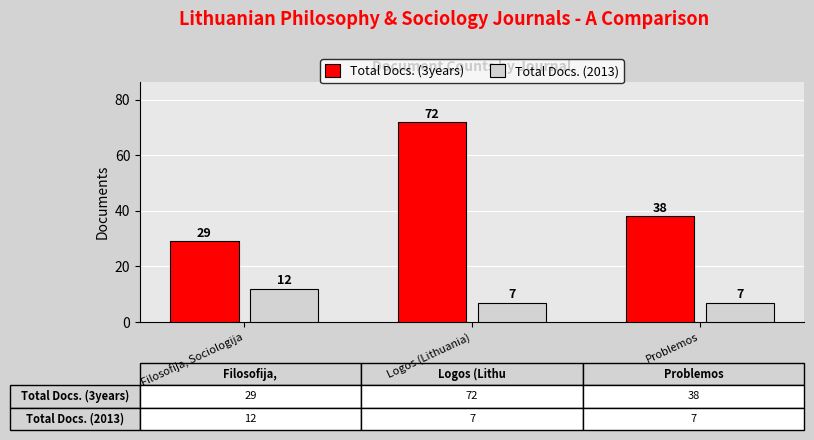

List the series in order of their overall mean, lowest first.

Total Docs. (2013), Total Docs. (3years)